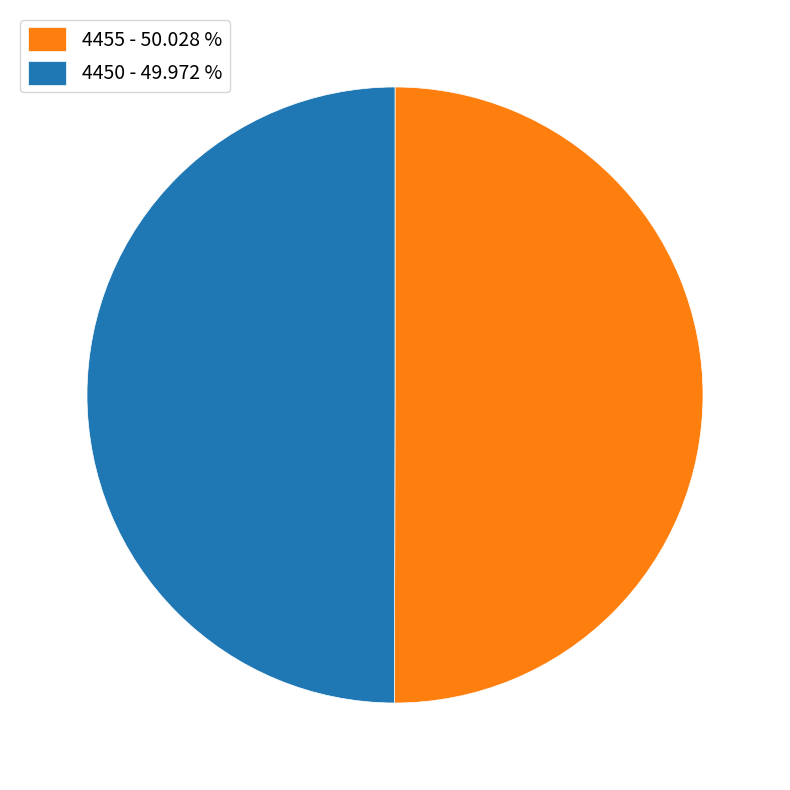

What is the ratio of the value at 4455 - 50.028 % to the value at 4450 - 49.972 %?

1.0